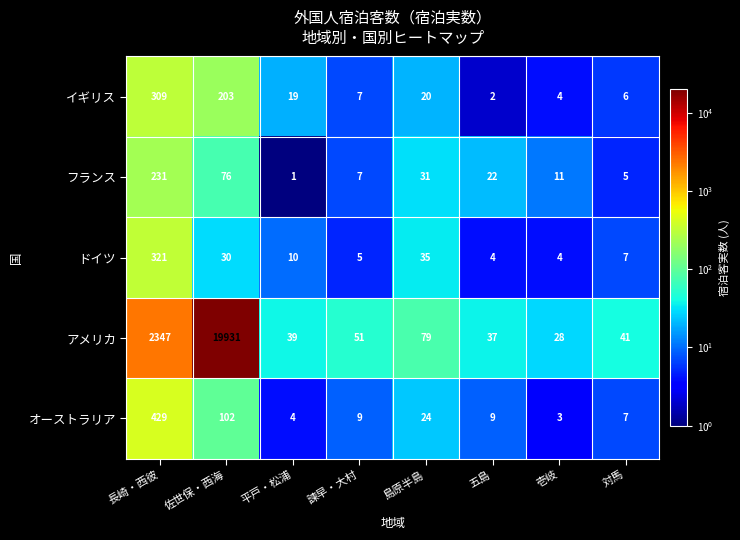

At which category is the sum across all series the highest?

佐世保・西海